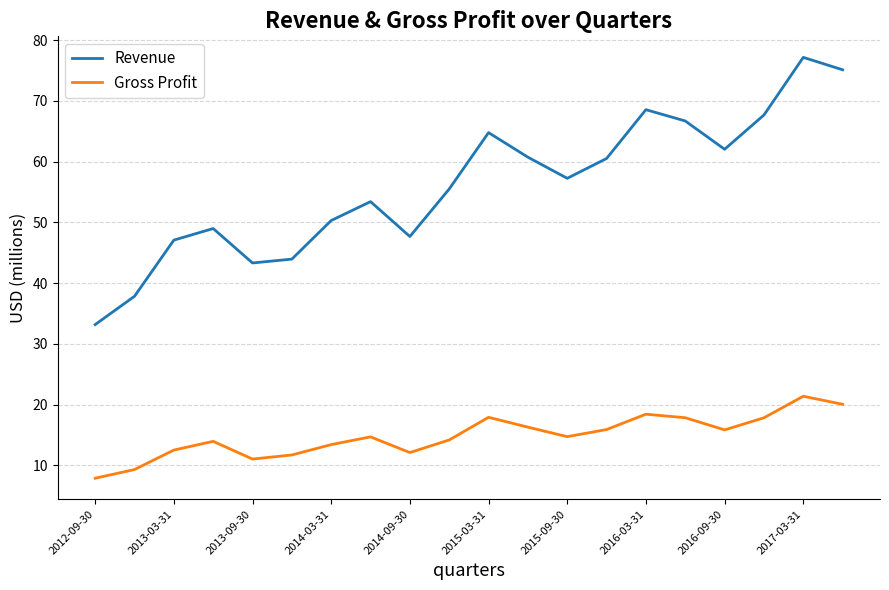

Which series has the widest spread of values?

Revenue